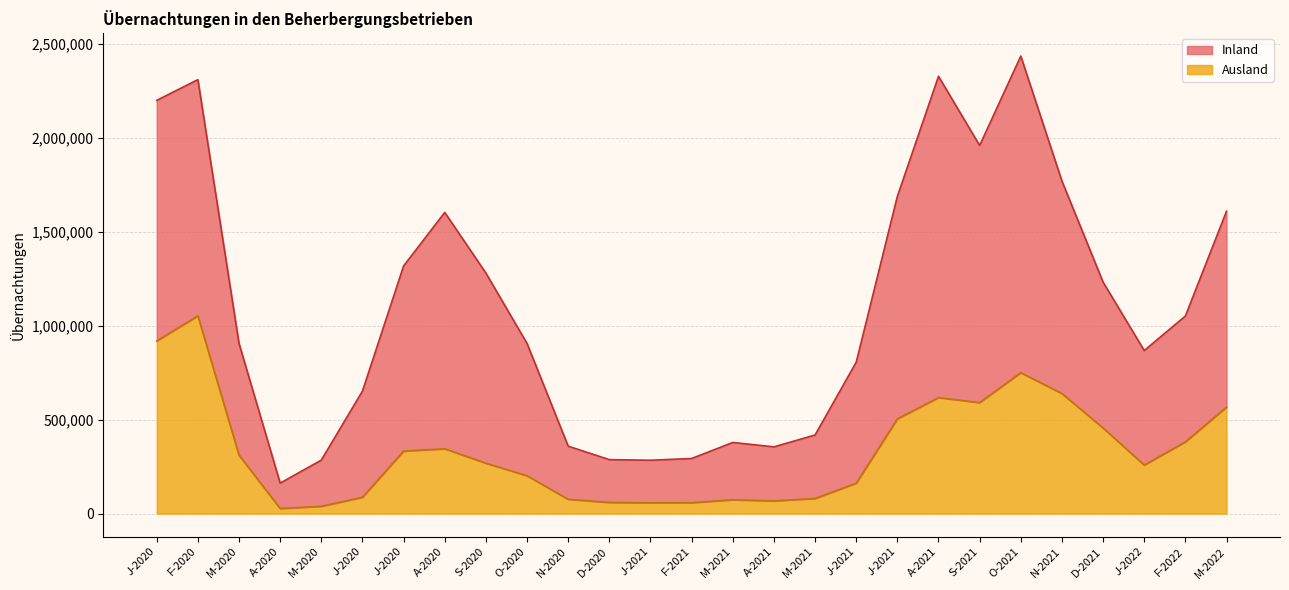

What is the difference between the maximum and minimum values?

1026563